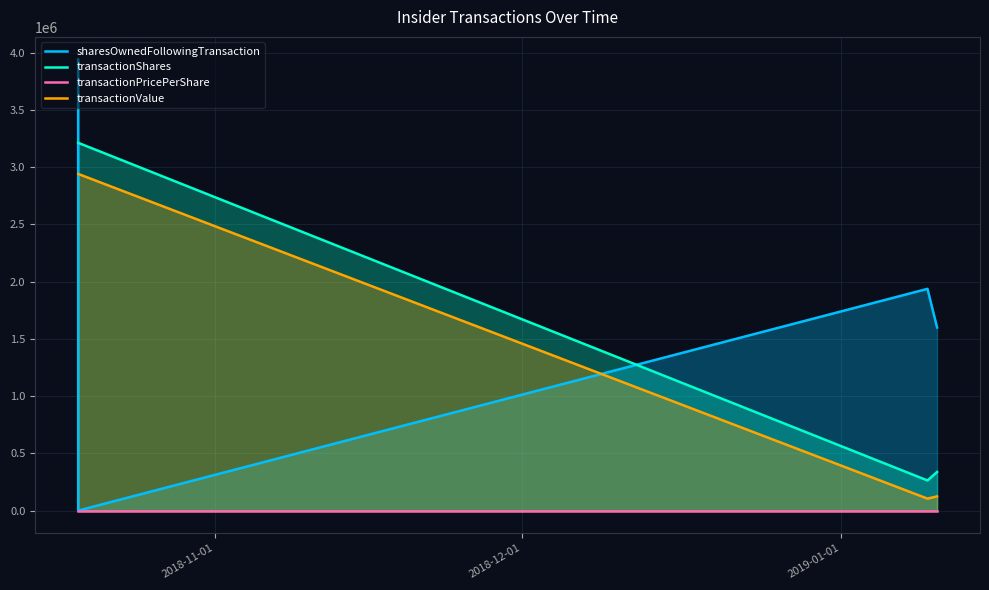

What is the greatest value displayed?

3941118.0